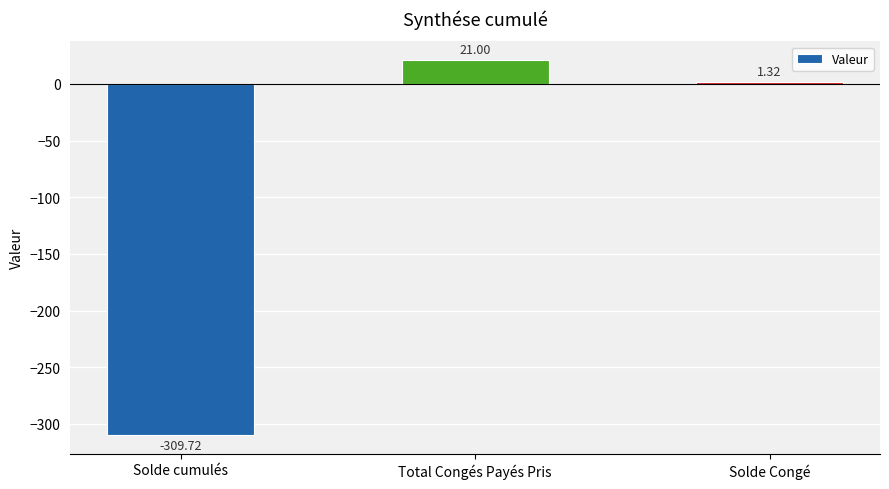

What is the label of the 2nd bar from the right?

Total Congés Payés Pris